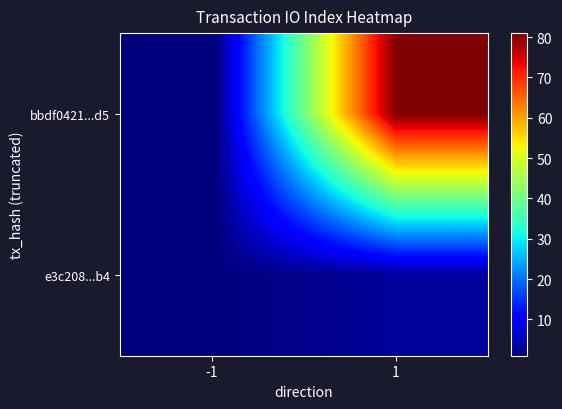

List the series in order of their peak value, lowest first.

e3c208...b4, bbdf0421...d5